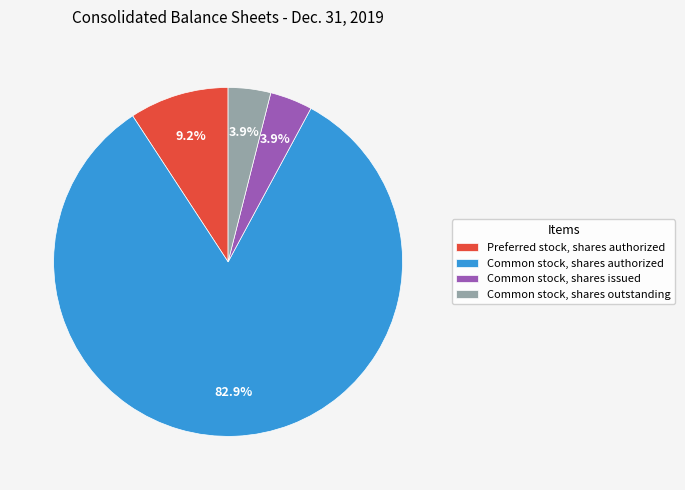

Does Common stock, shares outstanding account for over 50% of the chart?

No